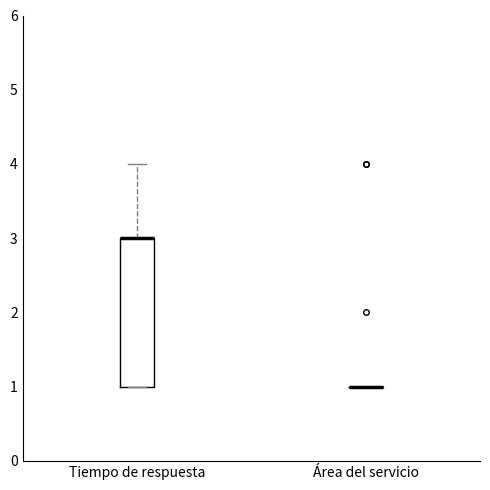

Reading left to right, transcribe this box plot: for each box, give where its median line is, the range the box spans, and where its two whiskers end, as read against the y-axis. The values are not printed on the chart, so give them approximately, as read against the axis.

Tiempo de respuesta: median 3 (drawn on the box's upper edge), box 1 to 3, whiskers 1 to 4
Área del servicio: box collapsed to a line at 1, whiskers 1 to 1